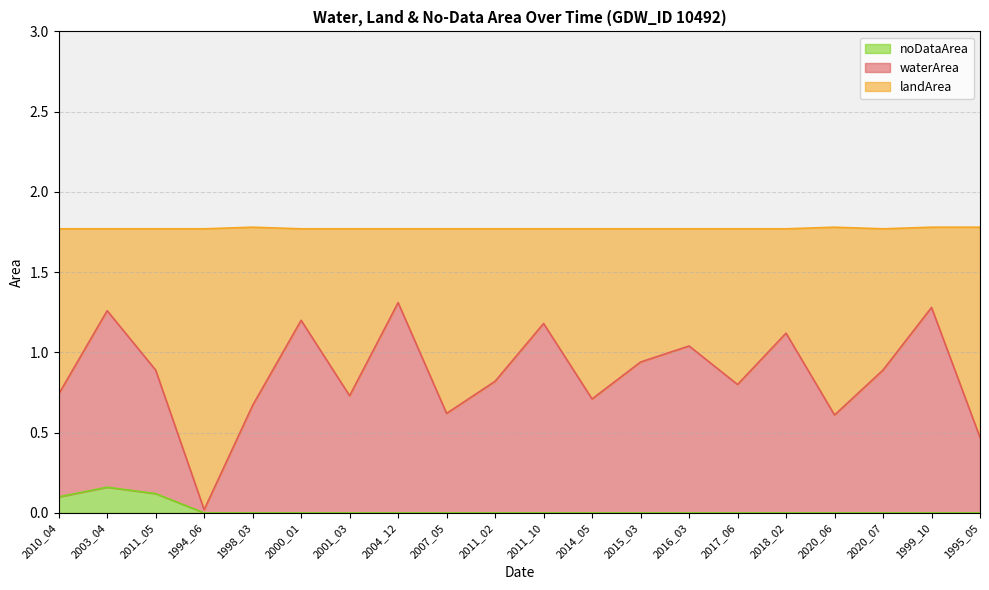

True or false: waterArea has more than 0 points higher than both neighbors.

True